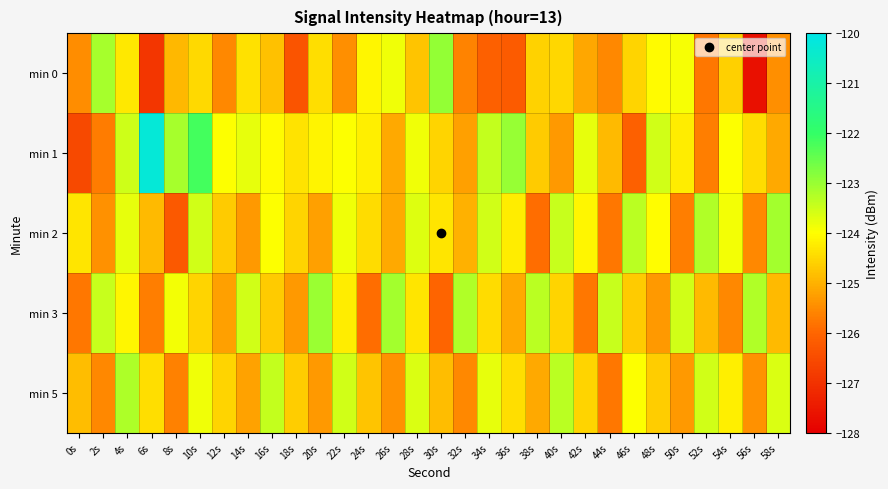

Which series has the widest spread of values?

min 1